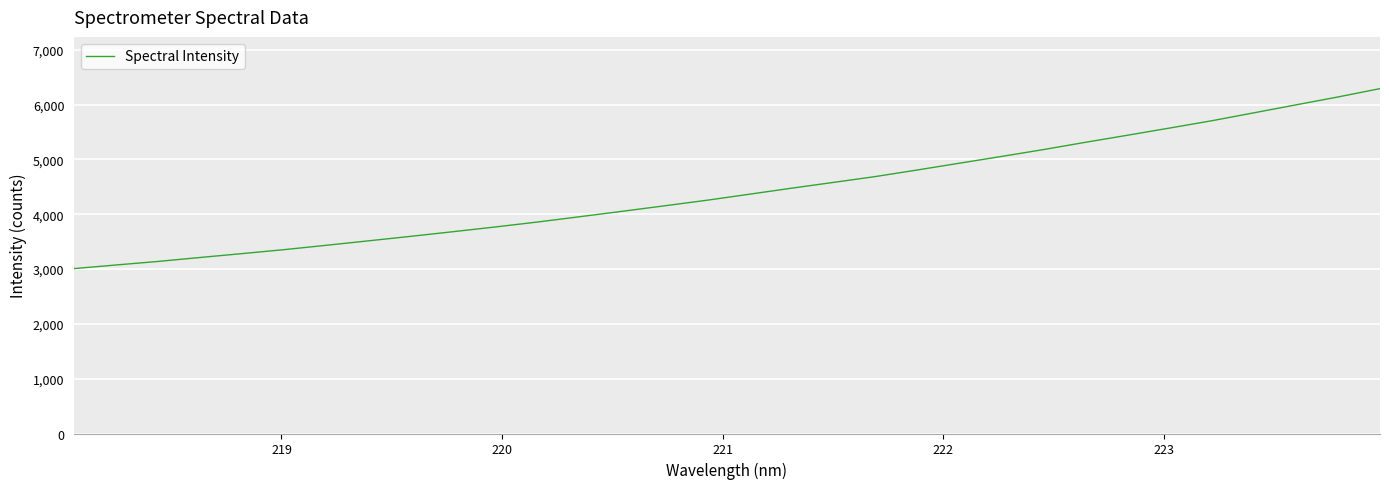

Reading left to right, list all the values displayed in this chart.

3008.0	3074.2	3139.0	3211.6	3282.3	3355.2	3434.5	3515.8	3597.6	3681.9	3768.2	3858.1	3954.8	4052.7	4152.6	4253.4	4362.3	4472.2	4578.5	4685.5	4805.8	4929.4	5052.9	5178.4	5311.5	5440.5	5571.6	5704.6	5849.1	5994.3	6138.5	6290.9